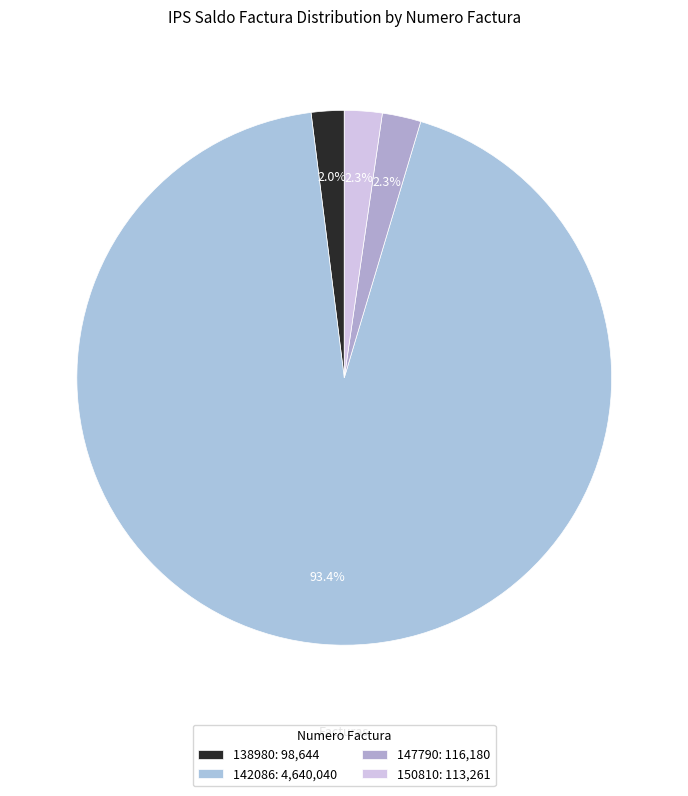

Combined, what portion of the pie is 150810 and 147790?

4.6%